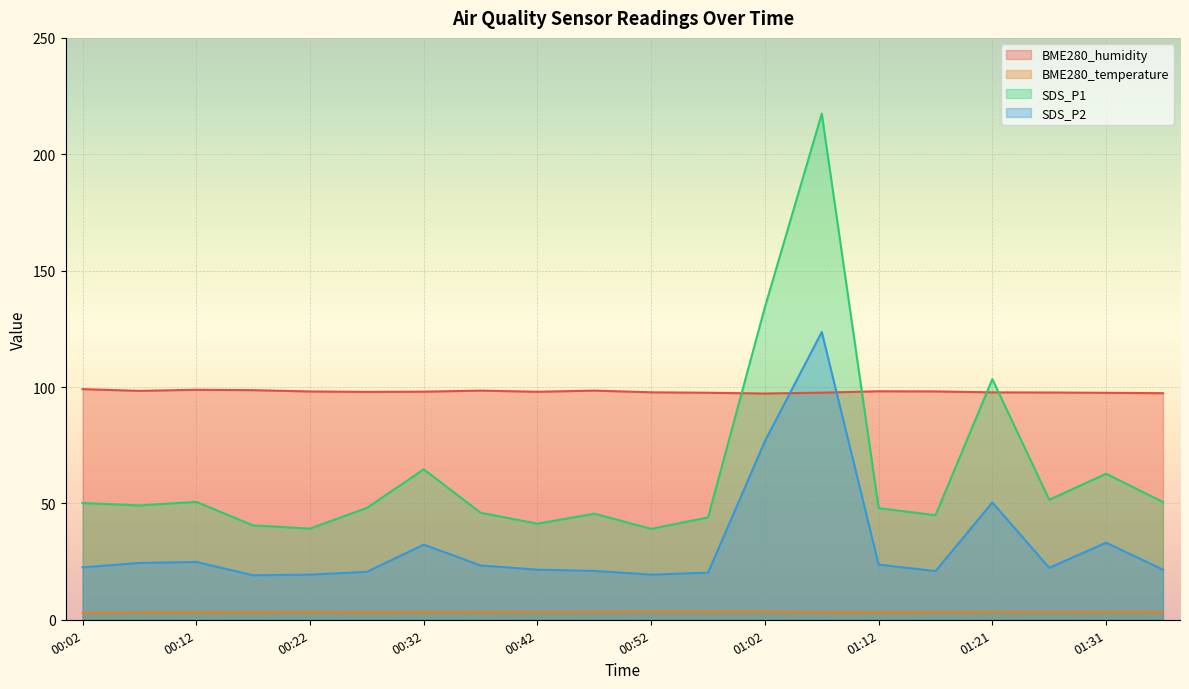

Reading left to right, what are all the values shown in this chart?

BME280_humidity: 99.1	98.3	98.8	98.7	98.1	97.9	98.0	98.5	98.0	98.5	97.7	97.5	97.2	97.6	98.2	98.1	97.7	97.7	97.5	97.3
BME280_temperature: 3.0	3.1	3.1	3.2	3.2	3.2	3.2	3.3	3.3	3.4	3.4	3.4	3.4	3.2	3.1	3.2	3.3	3.4	3.3	3.3
SDS_P1: 50.2	49.1	50.6	40.5	39.2	48.1	64.6	46.0	41.3	45.6	39.0	44.0	134.3	217.4	48.0	44.9	103.4	51.5	62.8	50.6
SDS_P2: 22.5	24.4	24.9	19.1	19.4	20.6	32.3	23.4	21.5	21.0	19.4	20.2	76.8	123.6	23.7	20.9	50.4	22.3	33.1	21.5